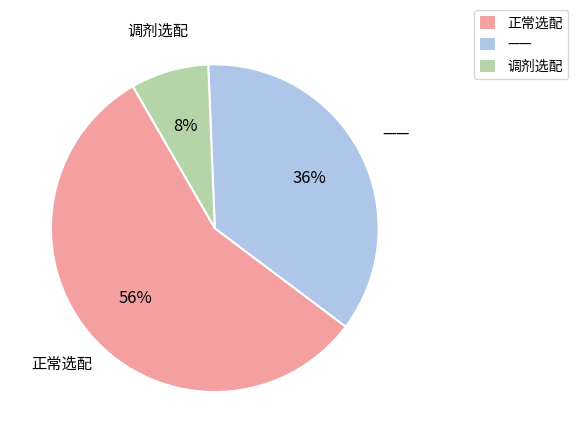

How many slices are in this pie chart?

3